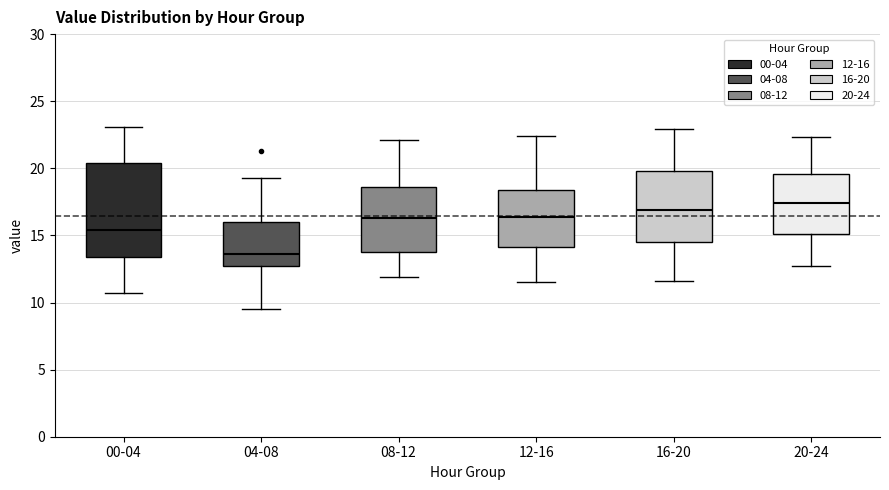

Which box is the tallest, from its lower edge to its upper edge?

00-04